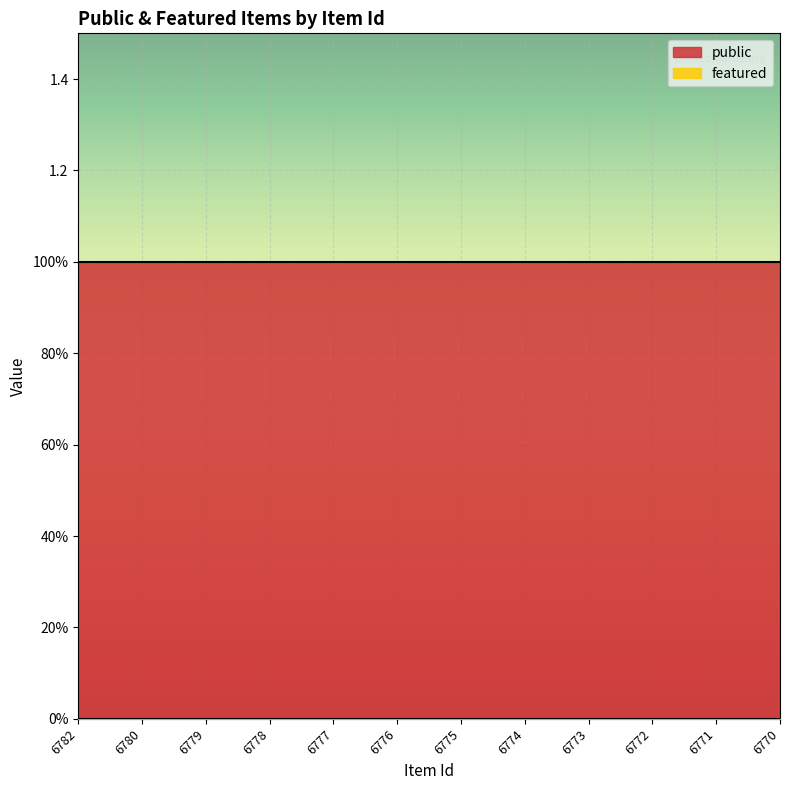

Is the value of featured at 6775 greater than the value of public at 6777?

No